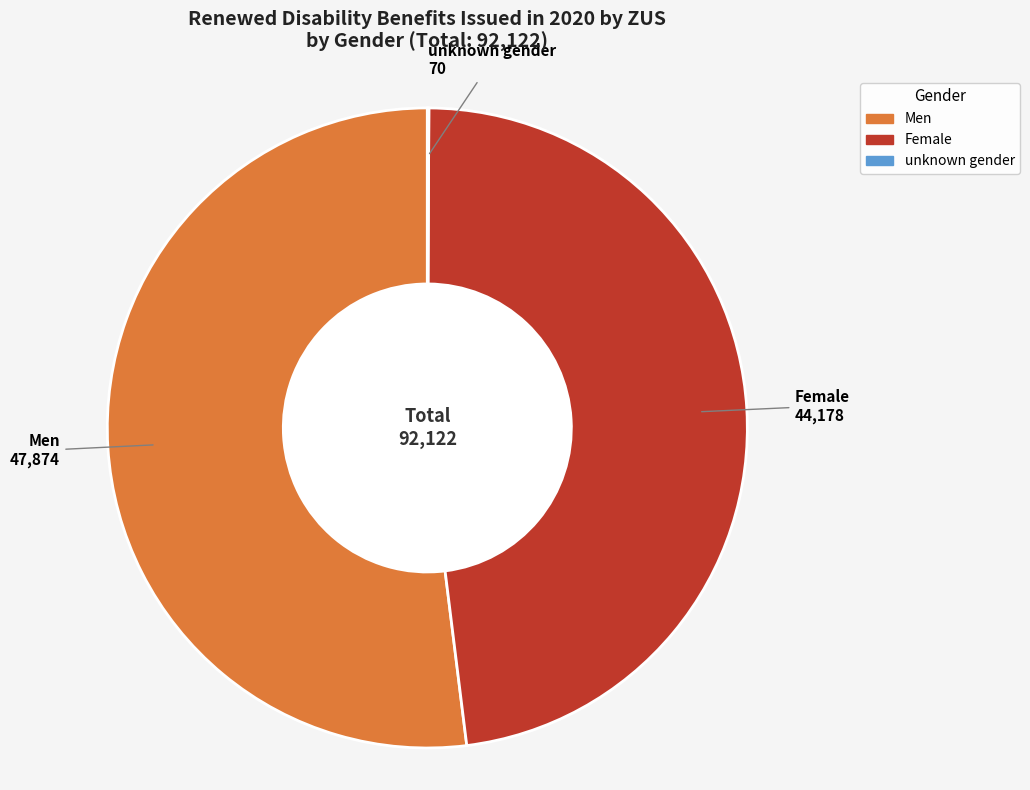

Which slice is the largest?

Men